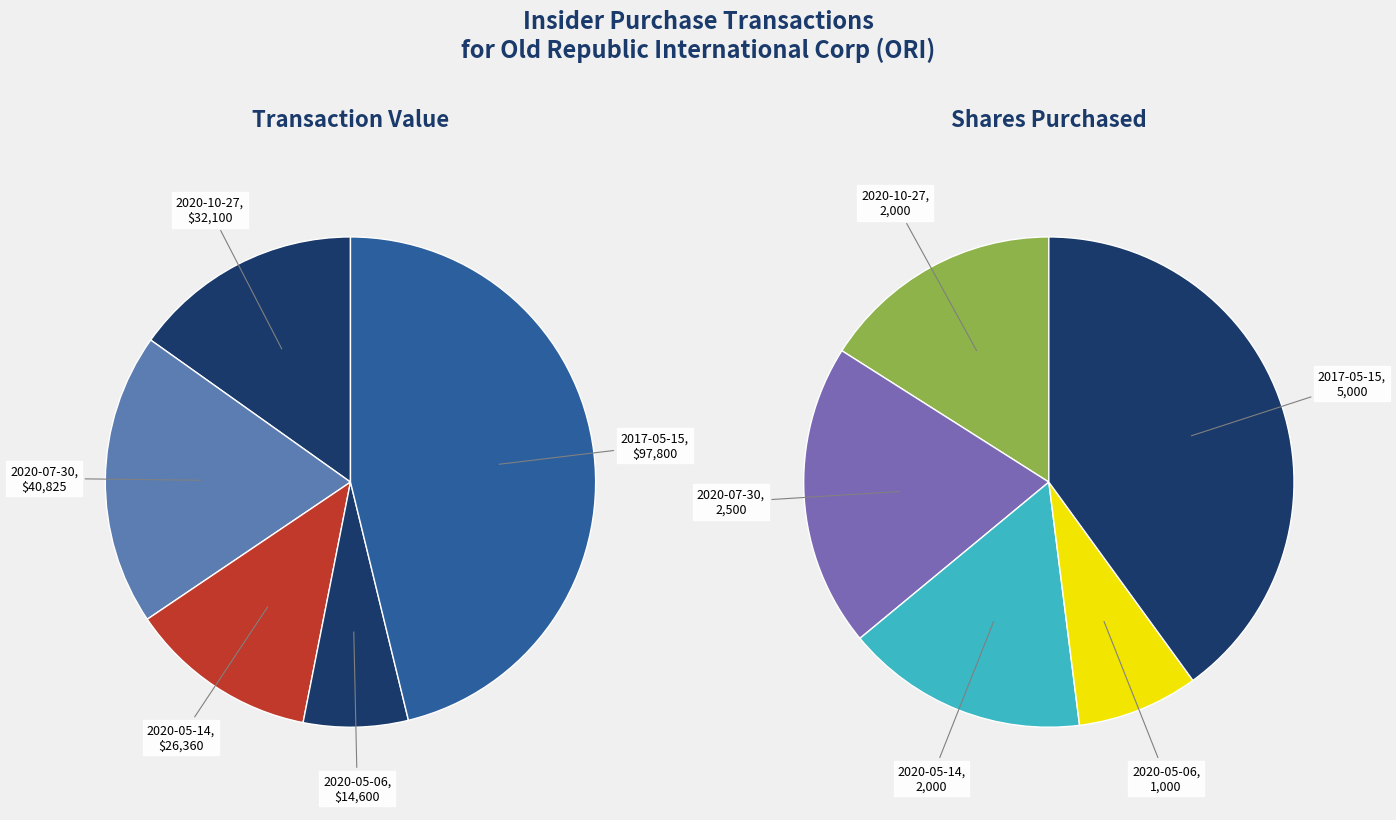

What is the change in value from 2020-07-30 to 2020-05-14?

-14465